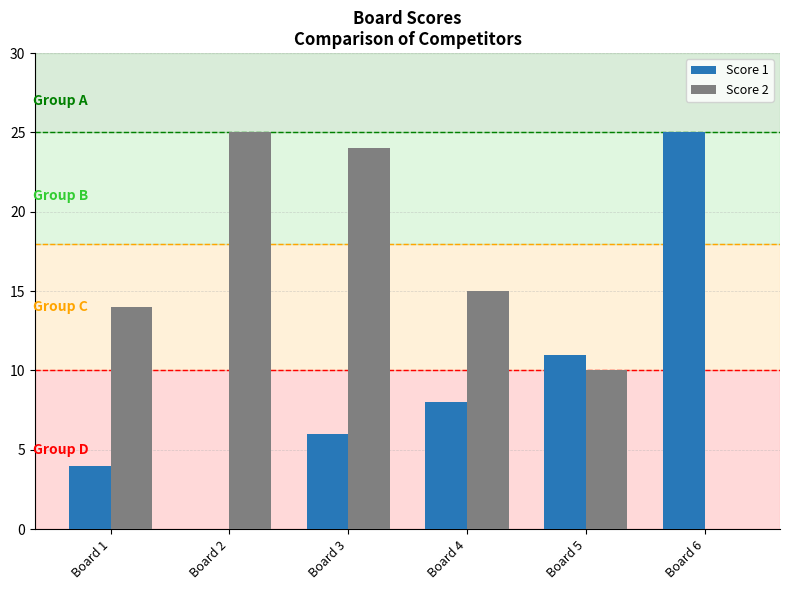

Is it true that Score 1 equals 25 at Board 6?

True